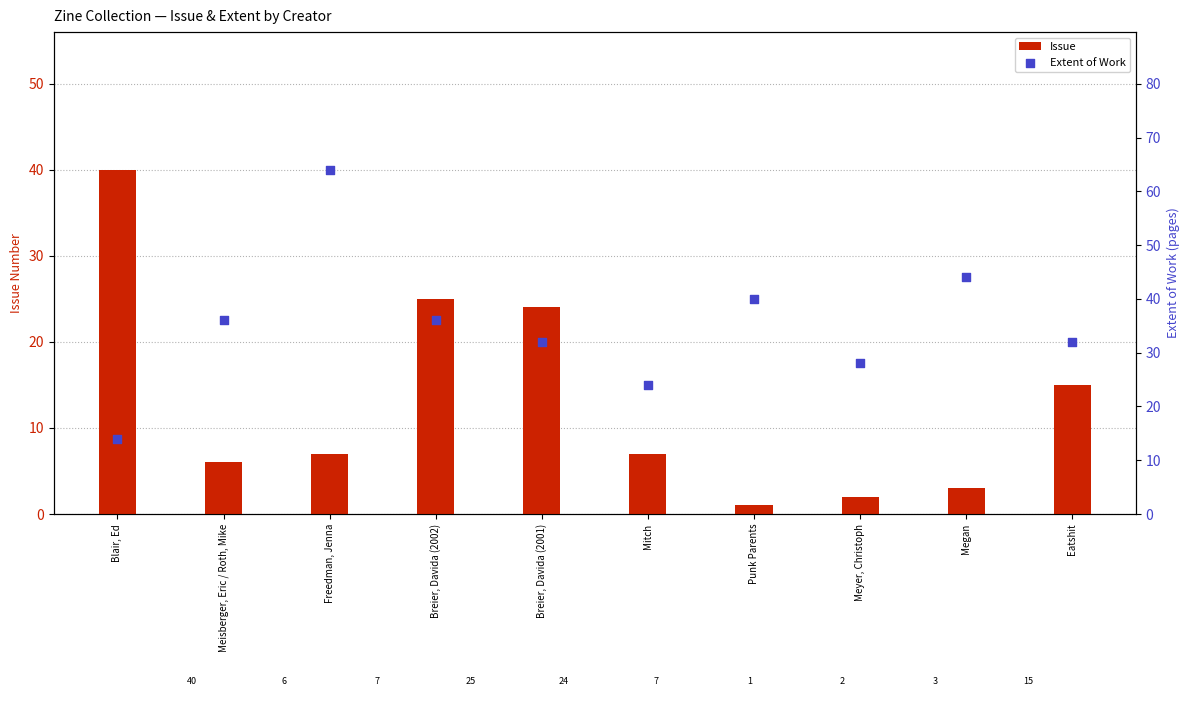

At how many categories does at least one series exceed 23?

10